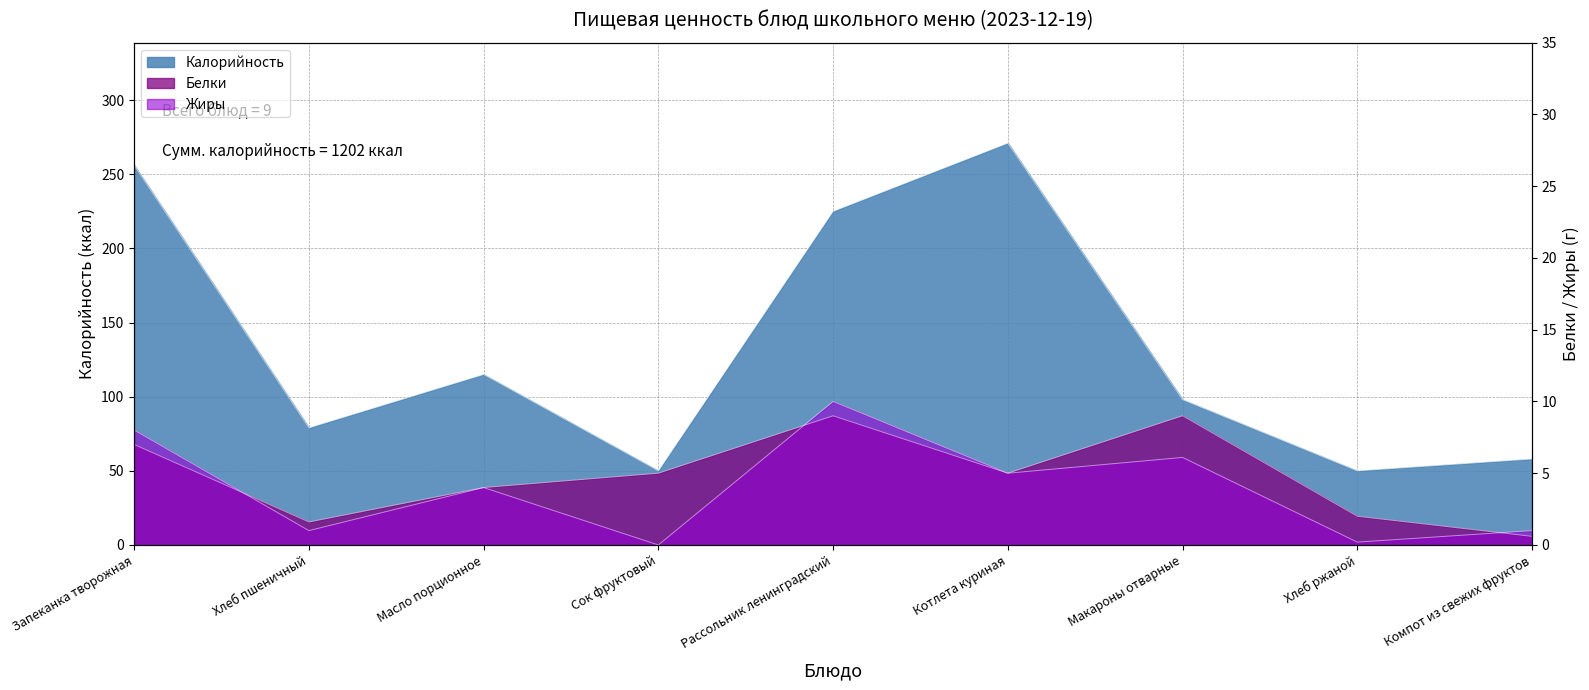

What is the difference between the second highest and minimum values in the Калорийность series?

206.0